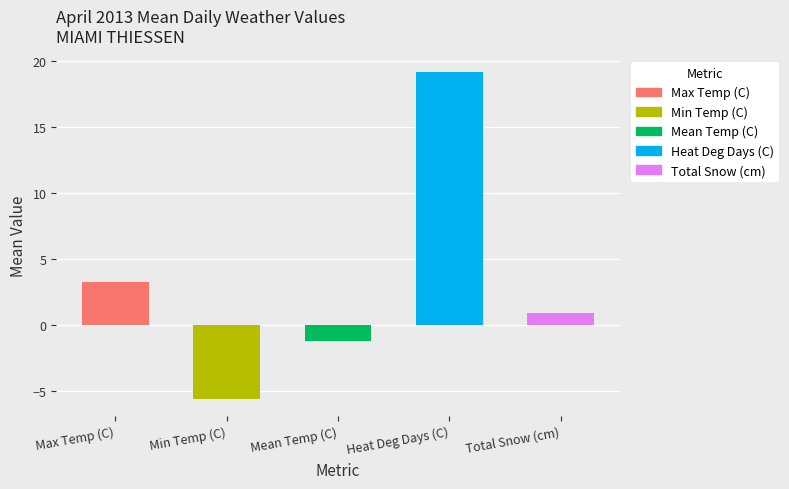

Rank the categories by value from highest to lowest.

Heat Deg Days (C), Max Temp (C), Total Snow (cm), Mean Temp (C), Min Temp (C)